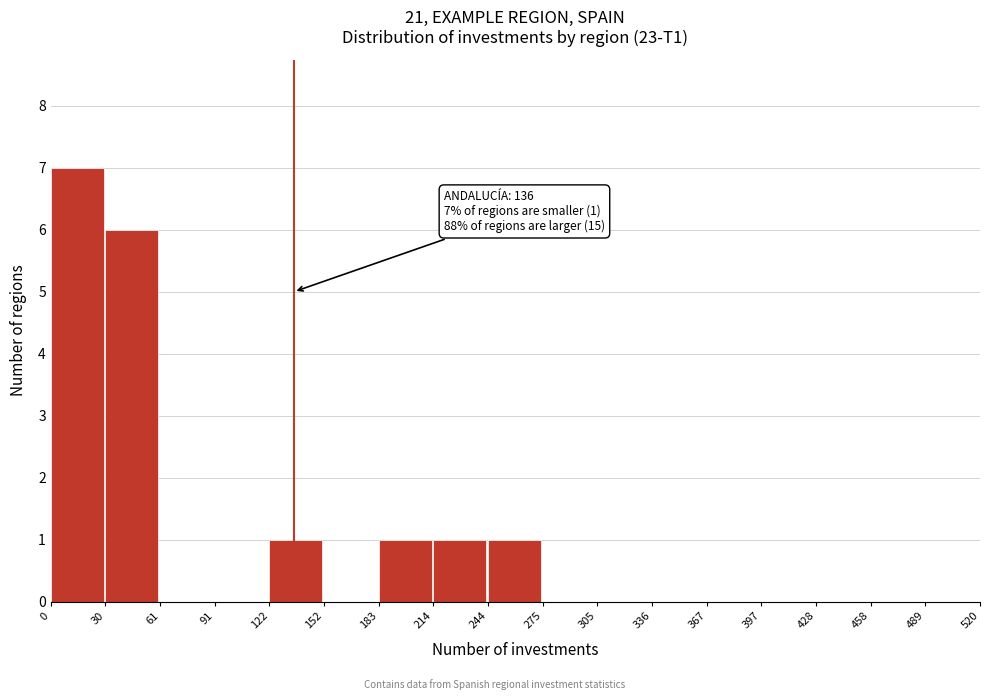

Over which range of the x-axis is the bar tallest?

0 to 30